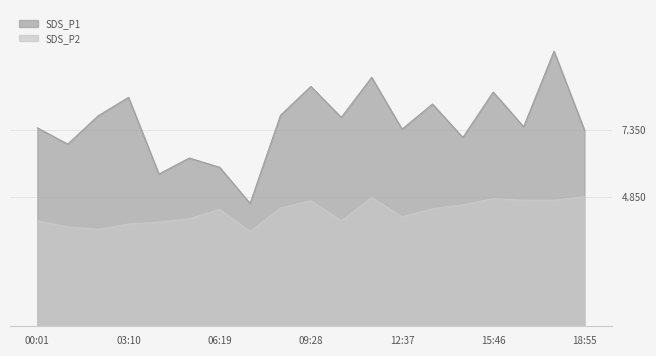

How many distinct data groups are displayed?

2